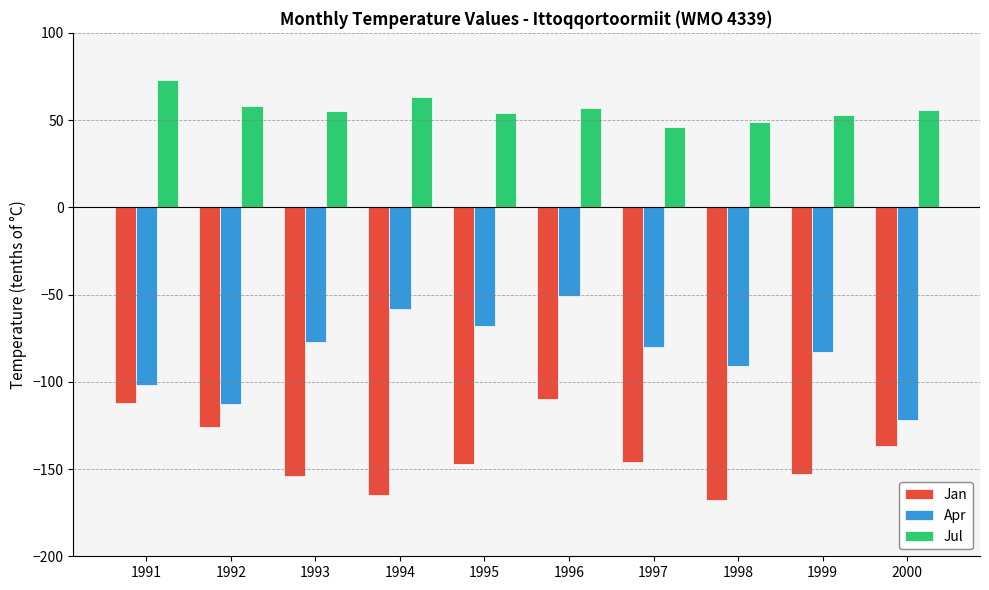

At which category is the sum across all series the highest?

1996